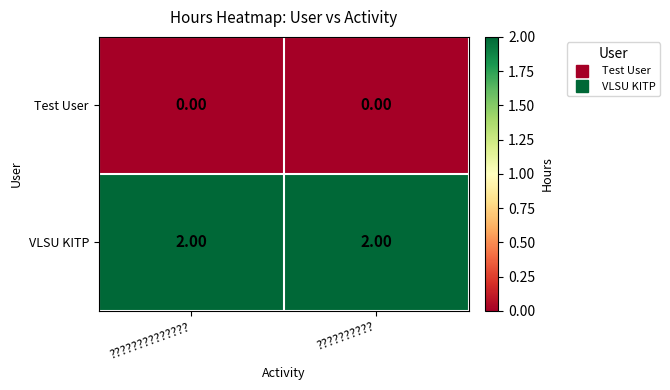

List the series in order of their overall mean, highest first.

VLSU KITP, Test User